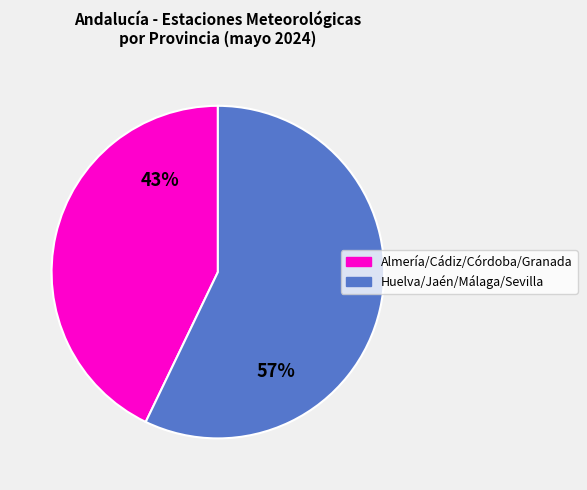

Is there any slice that represents more than half of the pie?

Yes